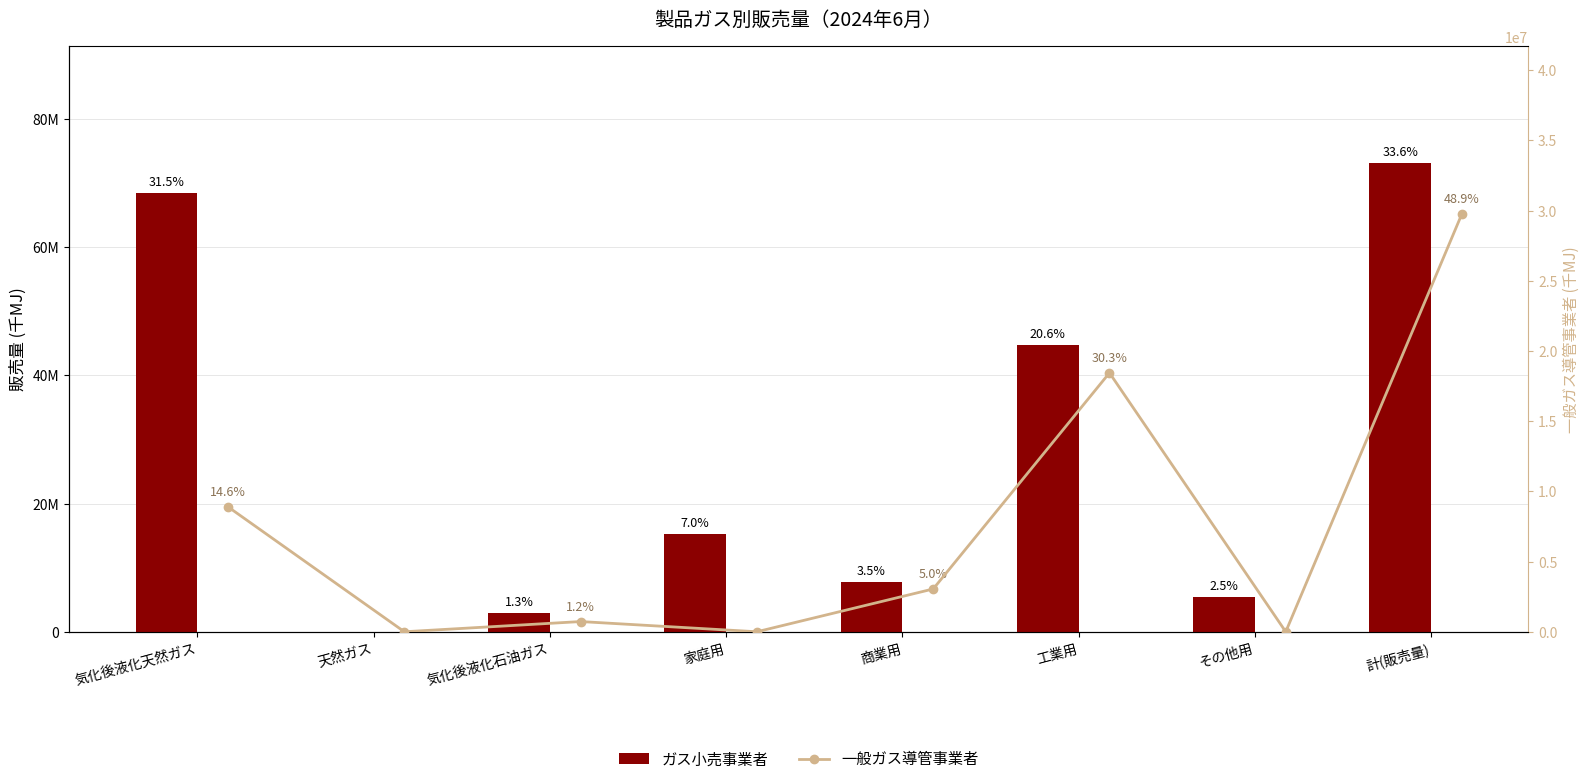

Is the value of 一般ガス導管事業者 at 気化後液化石油ガス greater than the value of ガス小売事業者 at 商業用?

No